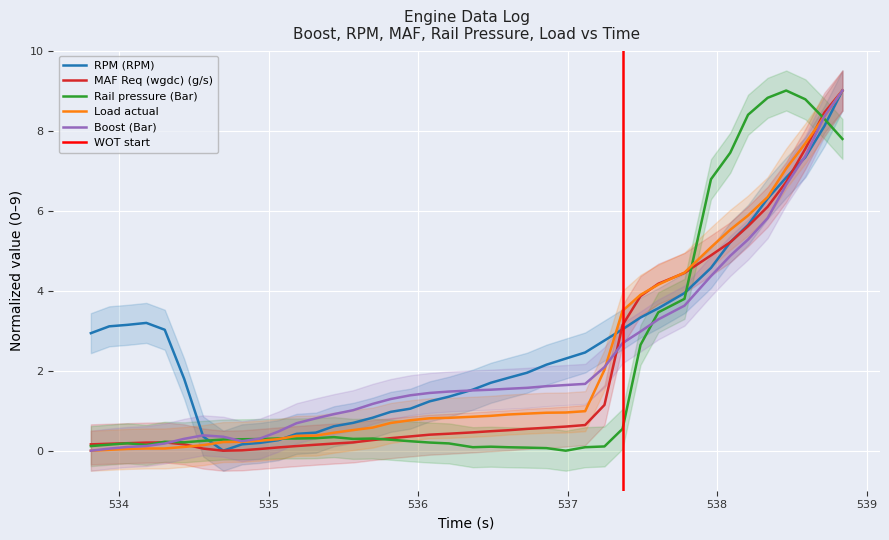

Is the value of Load actual at 13 greater than the value of Rail pressure (Bar) at 536?

Yes